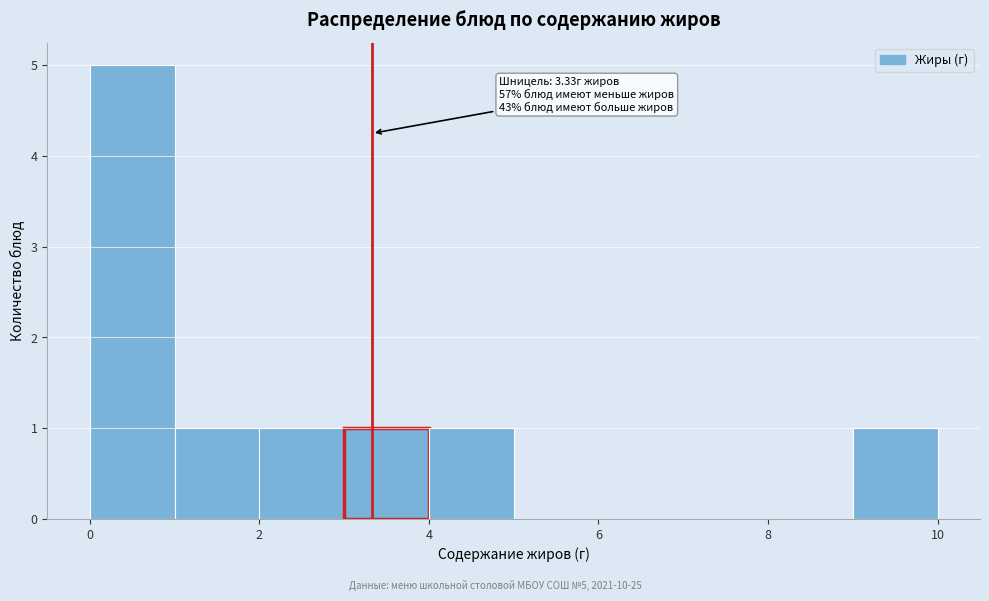

Over which range of the x-axis is the bar tallest?

0 to 1